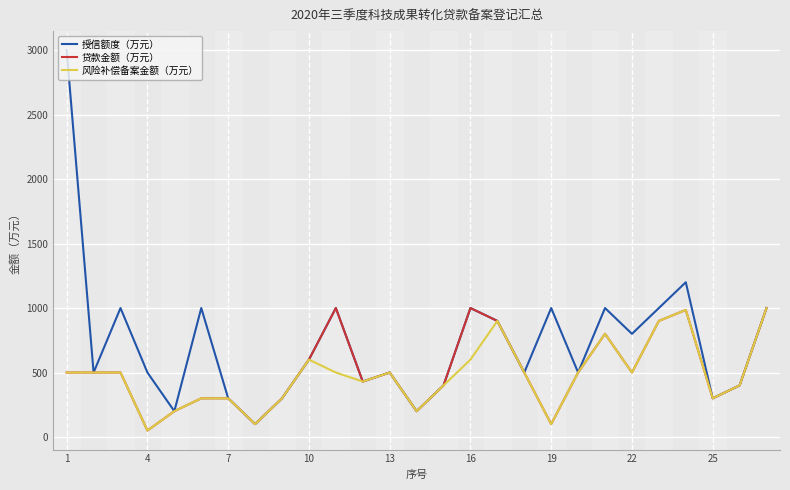

What is the greatest value displayed?

3000